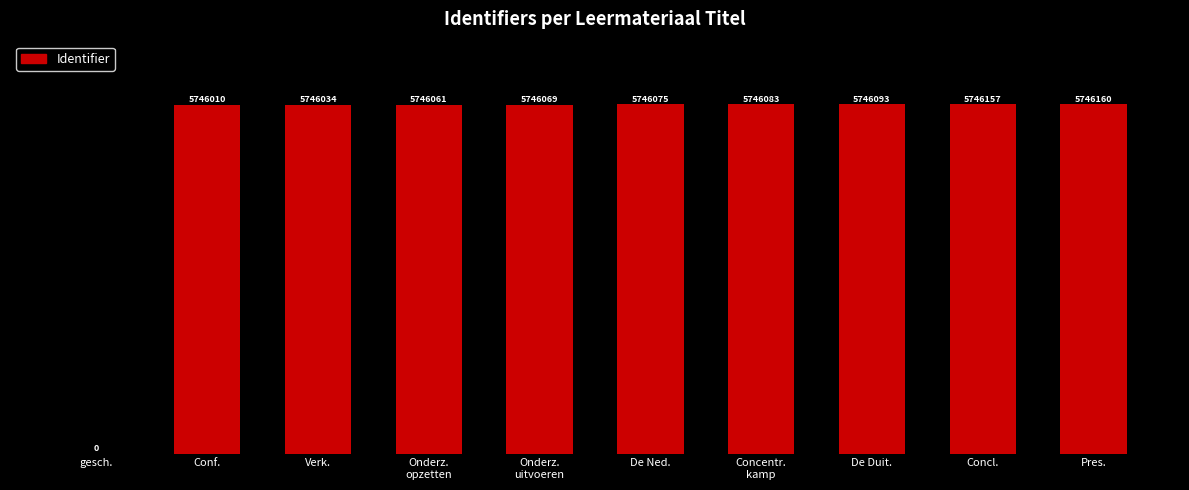

Are the bars horizontal?

No